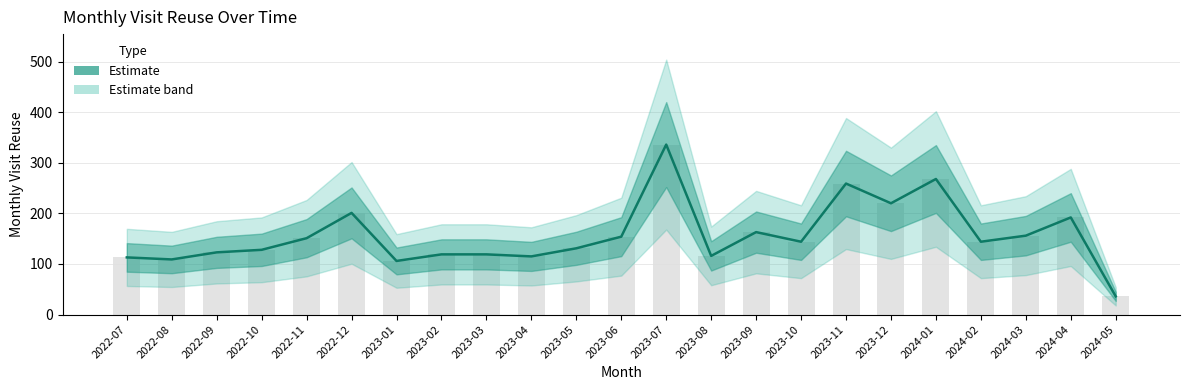

Reading left to right, extract all data points from this chart.

113	109	123	128	151	201	106	119	119	115	131	154	336	116	163	144	259	220	268	144	156	192	36